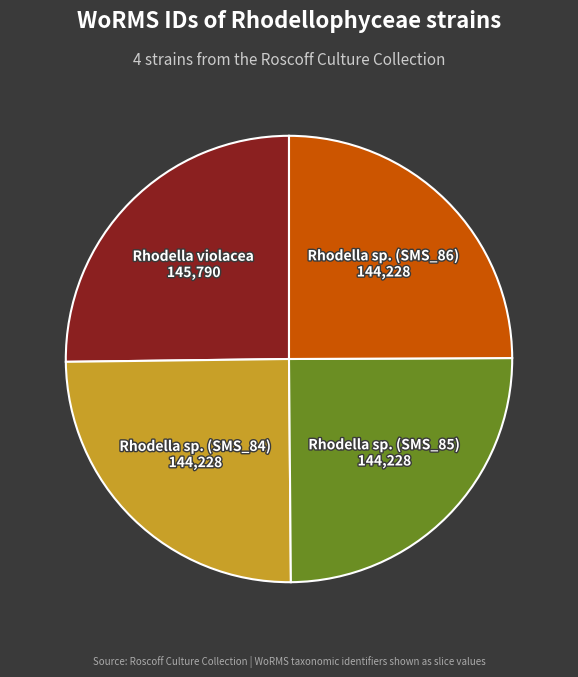

Does any single category account for the majority?

No